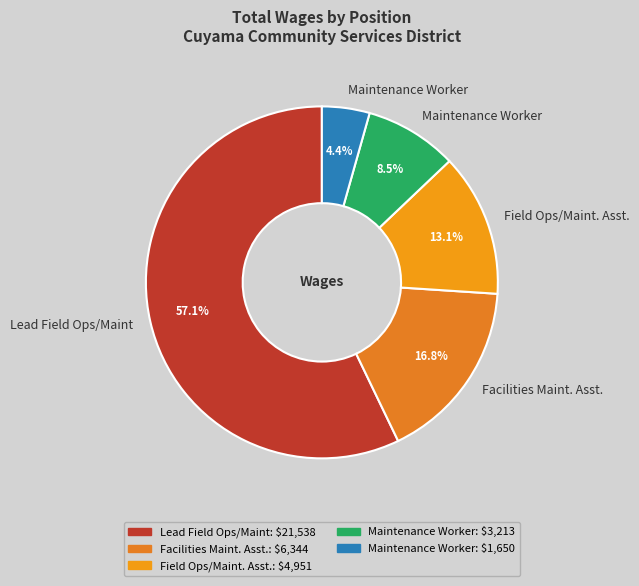

Count the number of slices in the pie.

5